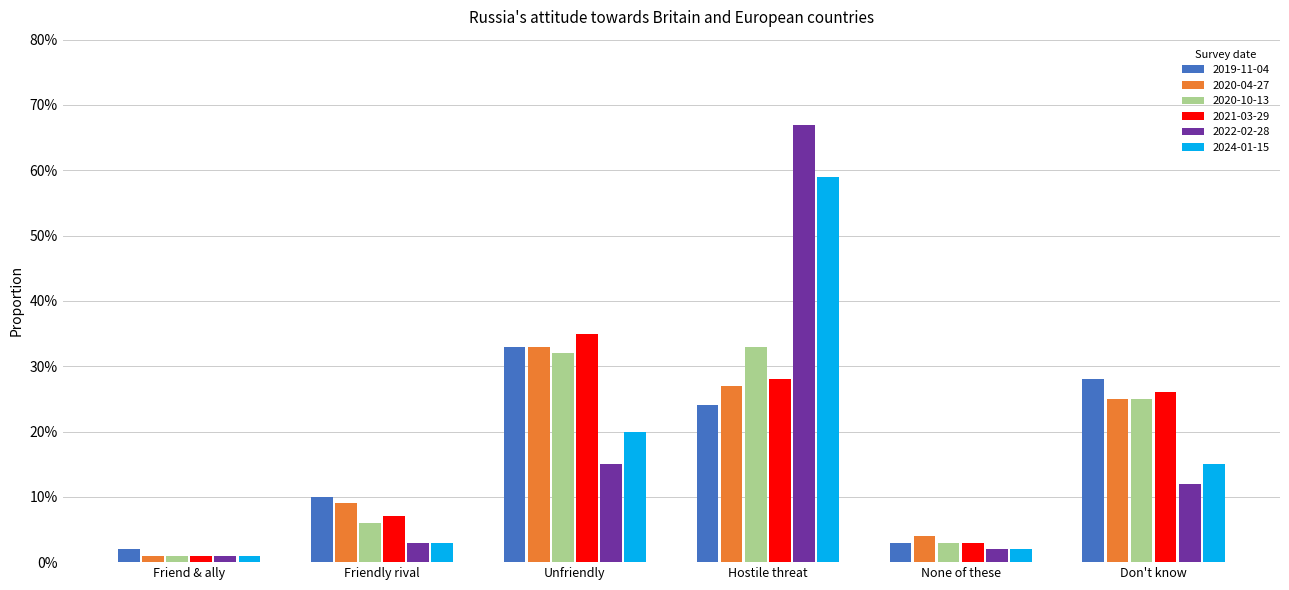

Does the chart contain any negative values?

No